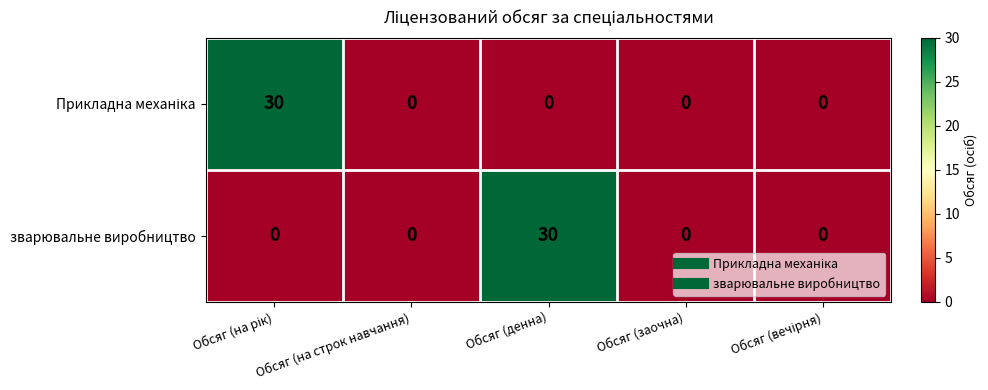

Count the number of categories in the chart.

5